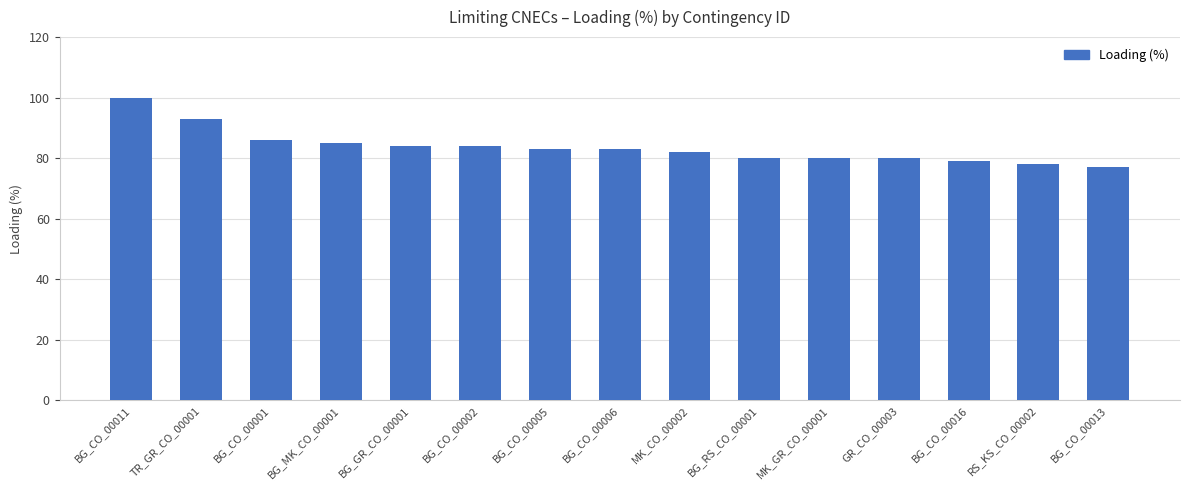

What is the difference between the maximum and minimum values?

23